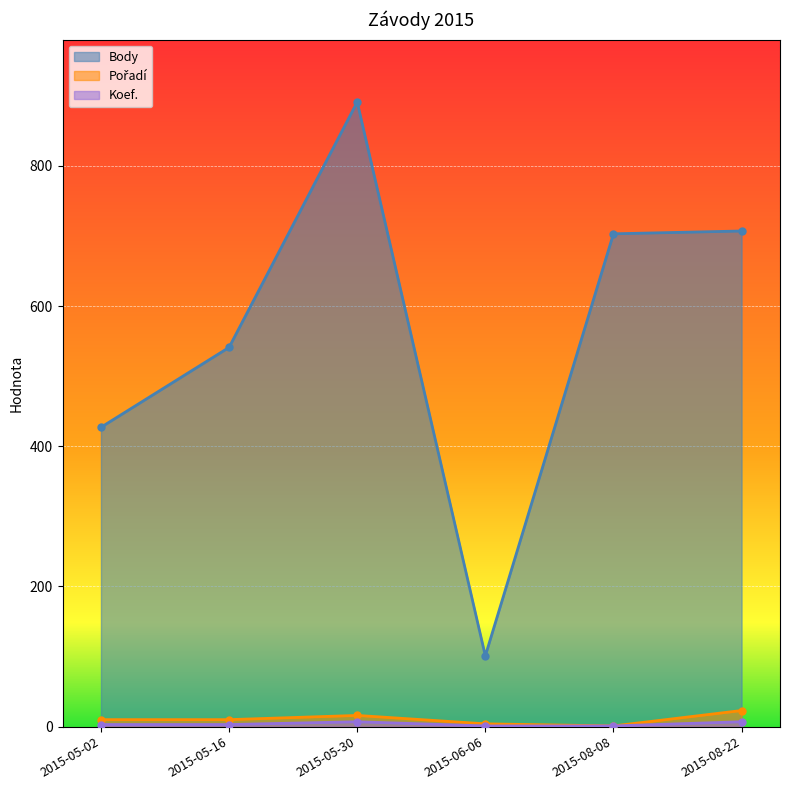

Reading right to left, extract all data points from this chart.

Body: 2015-08-22=707	2015-08-08=703	2015-06-06=101	2015-05-30=891	2015-05-16=541	2015-05-02=427
Pořadí: 2015-08-22=23	2015-08-08=1	2015-06-06=4	2015-05-30=16	2015-05-16=10	2015-05-02=10
Koef.: 2015-08-22=7	2015-08-08=1	2015-06-06=1	2015-05-30=7	2015-05-16=3	2015-05-02=3